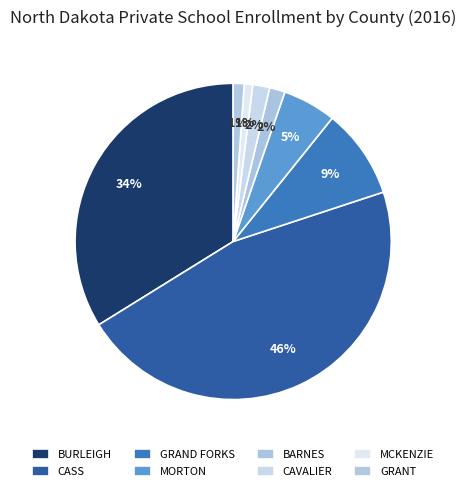

The CASS slice represents 53% of the pie. True or false?

False